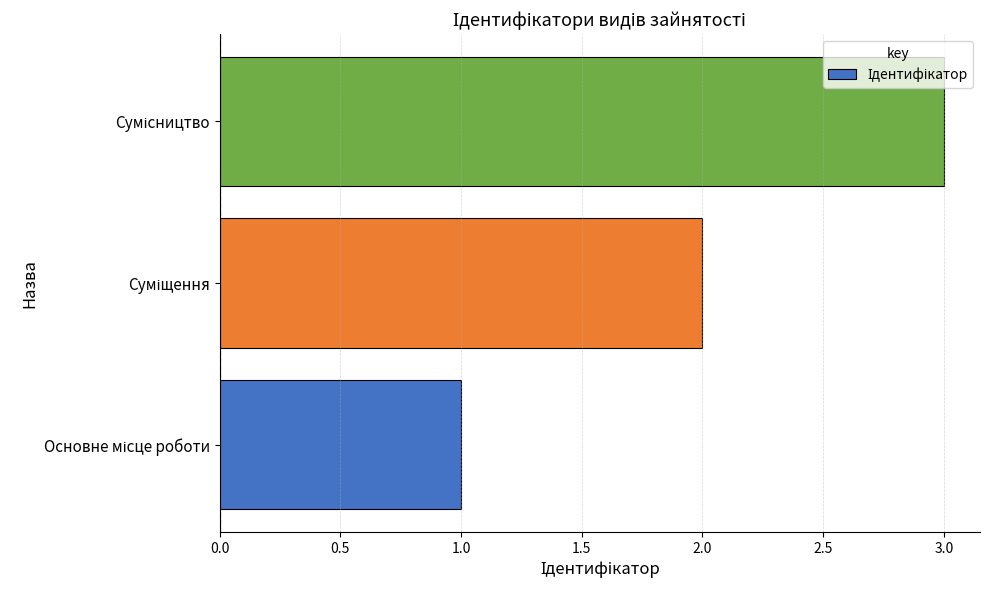

What is the maximum value shown in the chart?

3